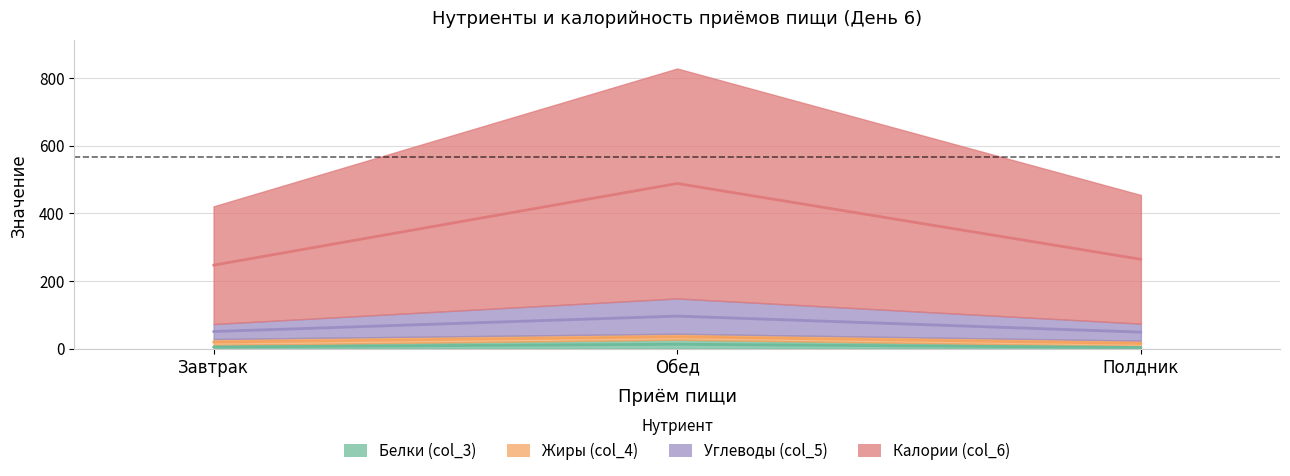

The value of Белки (col_3) at Полдник is 3.9. True or false?

True